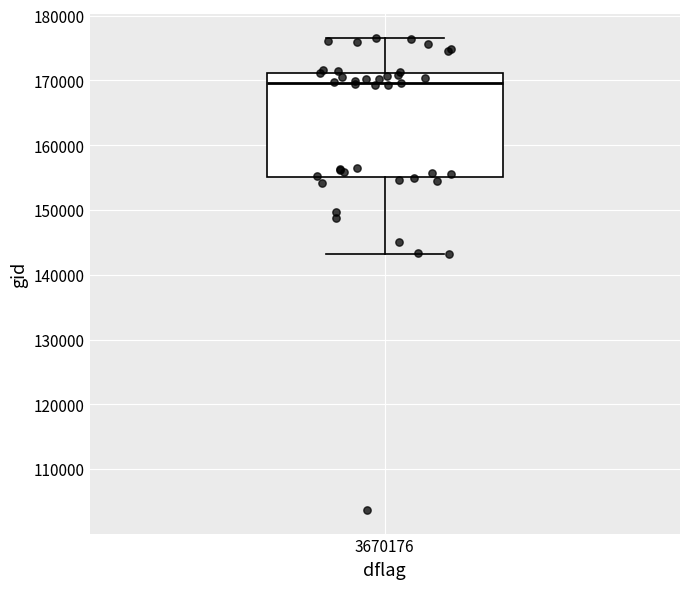

Where is the upper edge of the box at x = 3670176 on the y-axis? The values are not printed on the chart, so give them approximately, as read against the axis.

171000